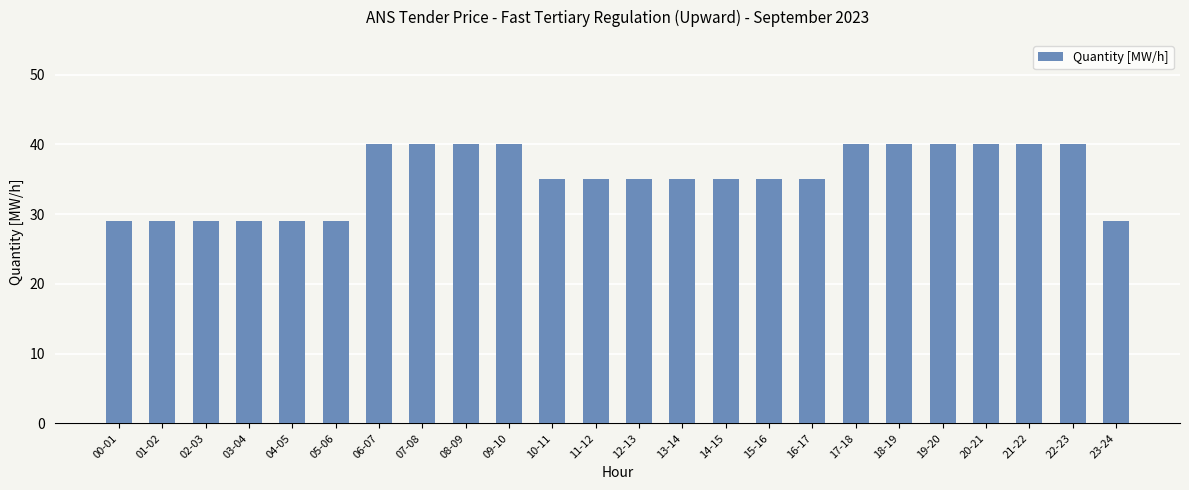

Between 07-08 and 15-16, which is larger?

07-08